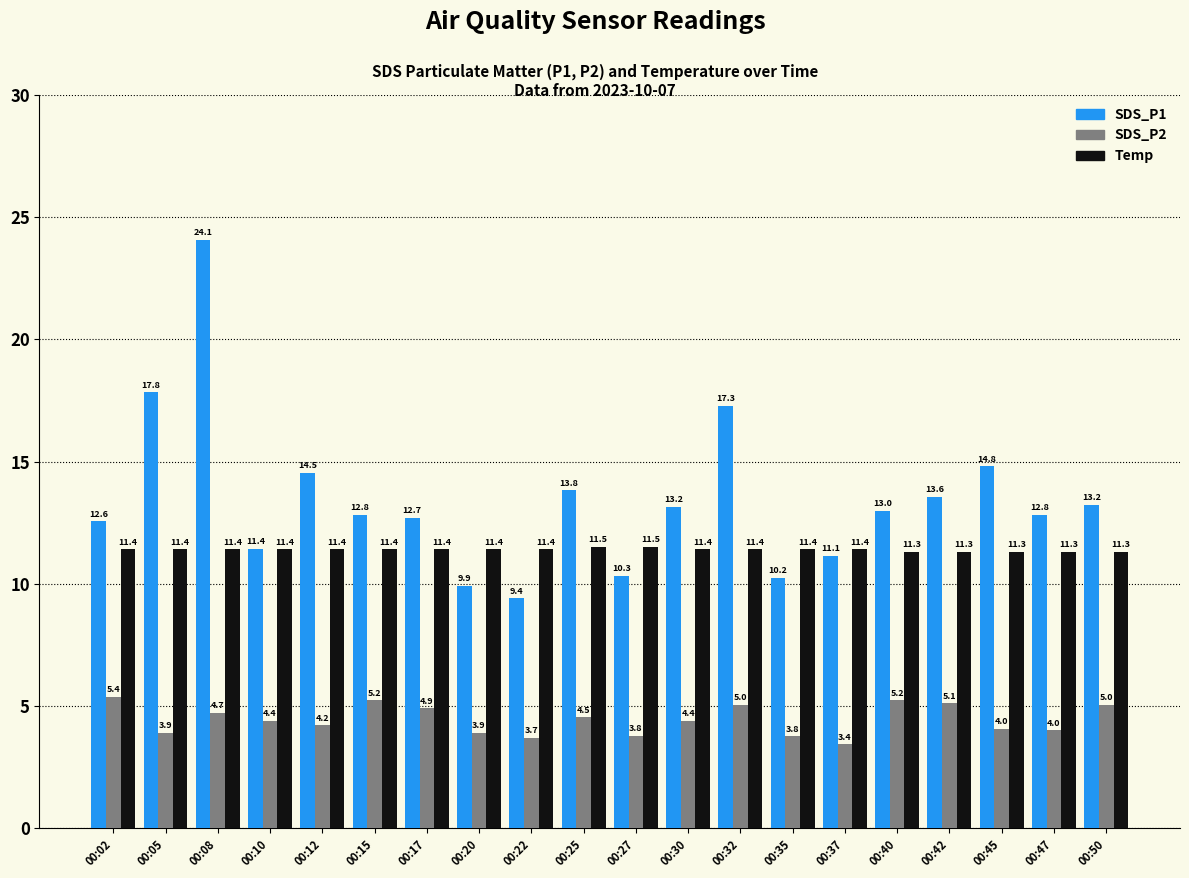

What is the difference between the highest and lowest values at 00:17?

7.8